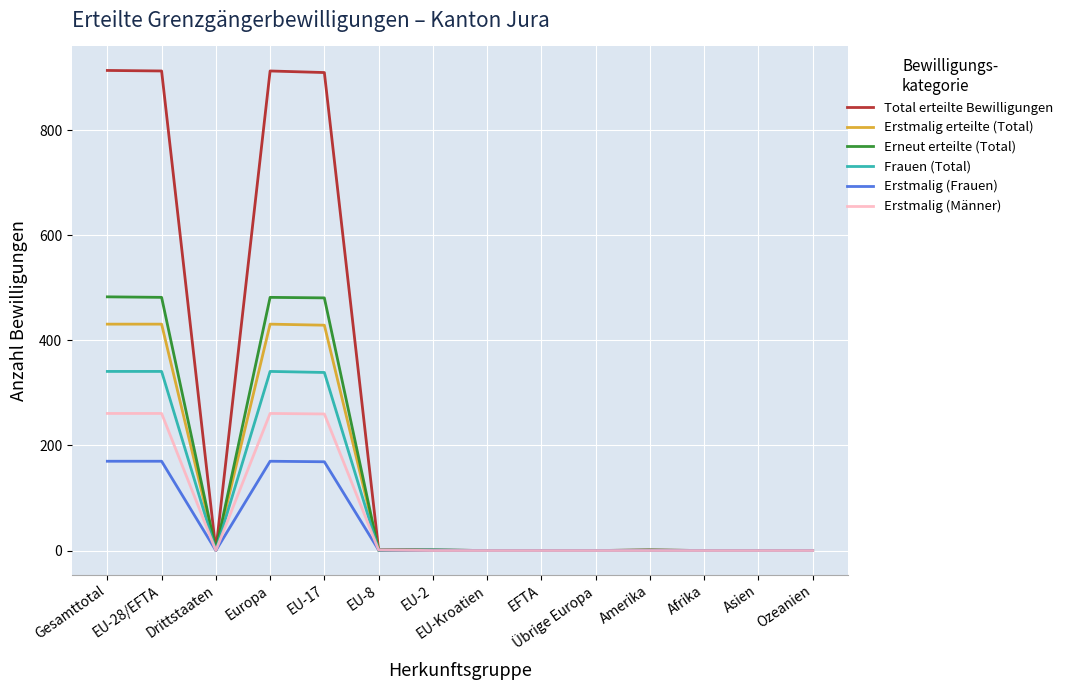

True or false: Total erteilte Bewilligungen has a value of 0 at EFTA.

True